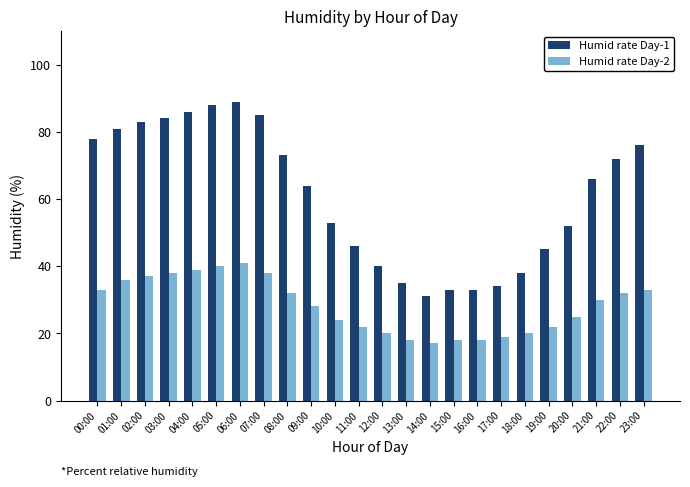

What is the difference between the Humid rate Day-1 values at 09:00 and 22:00?

8